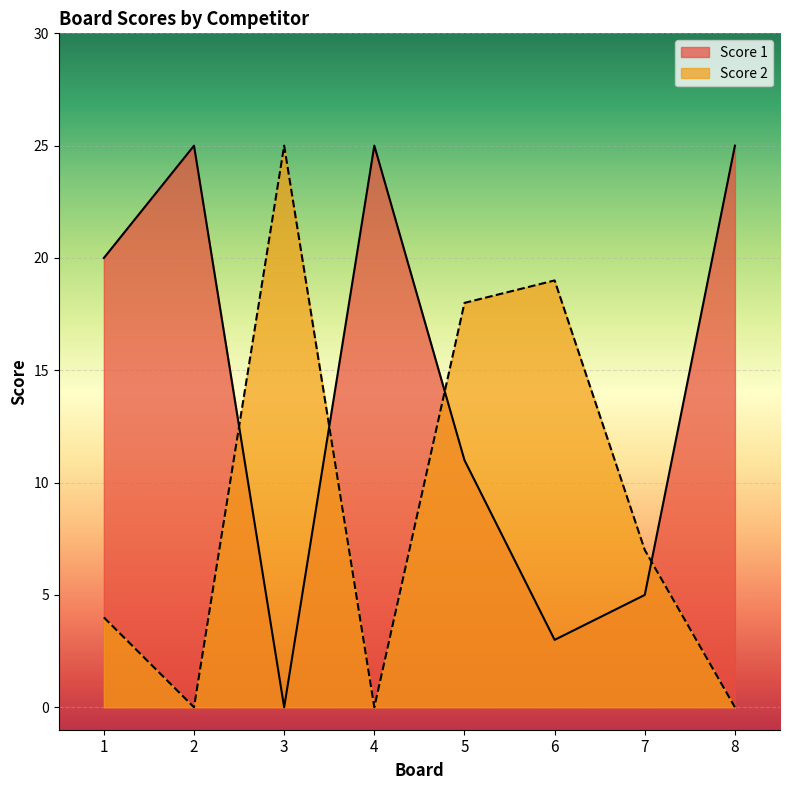

True or false: Score 1 has more than 2 interior local peaks.

False